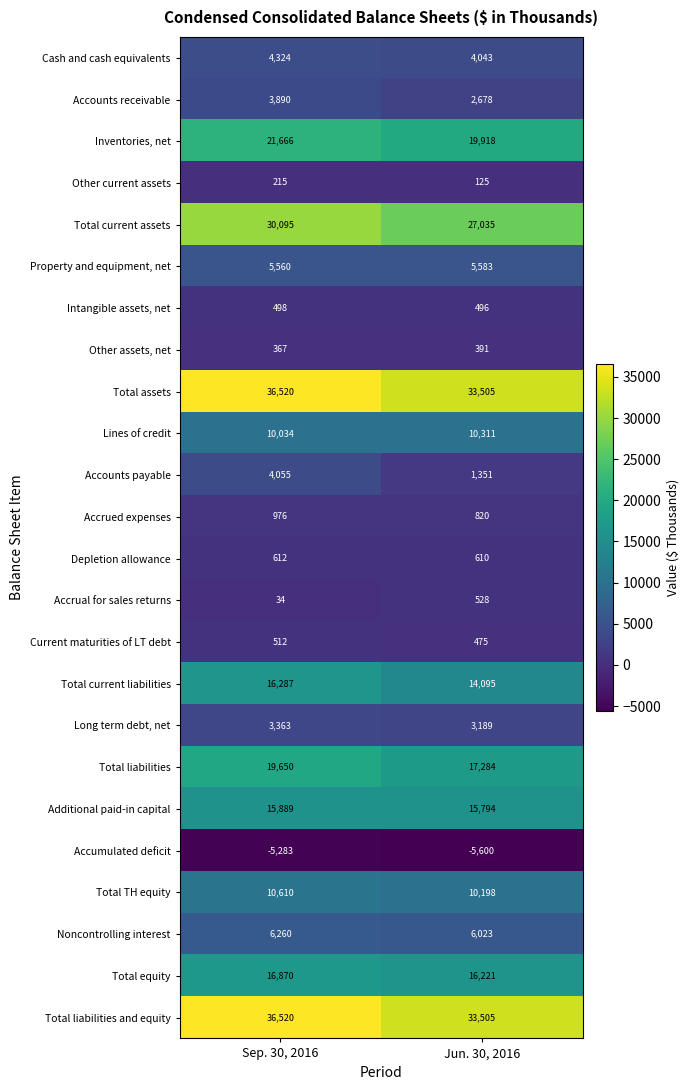

The Accounts receivable series shows 2678 at Jun. 30, 2016. True or false?

True